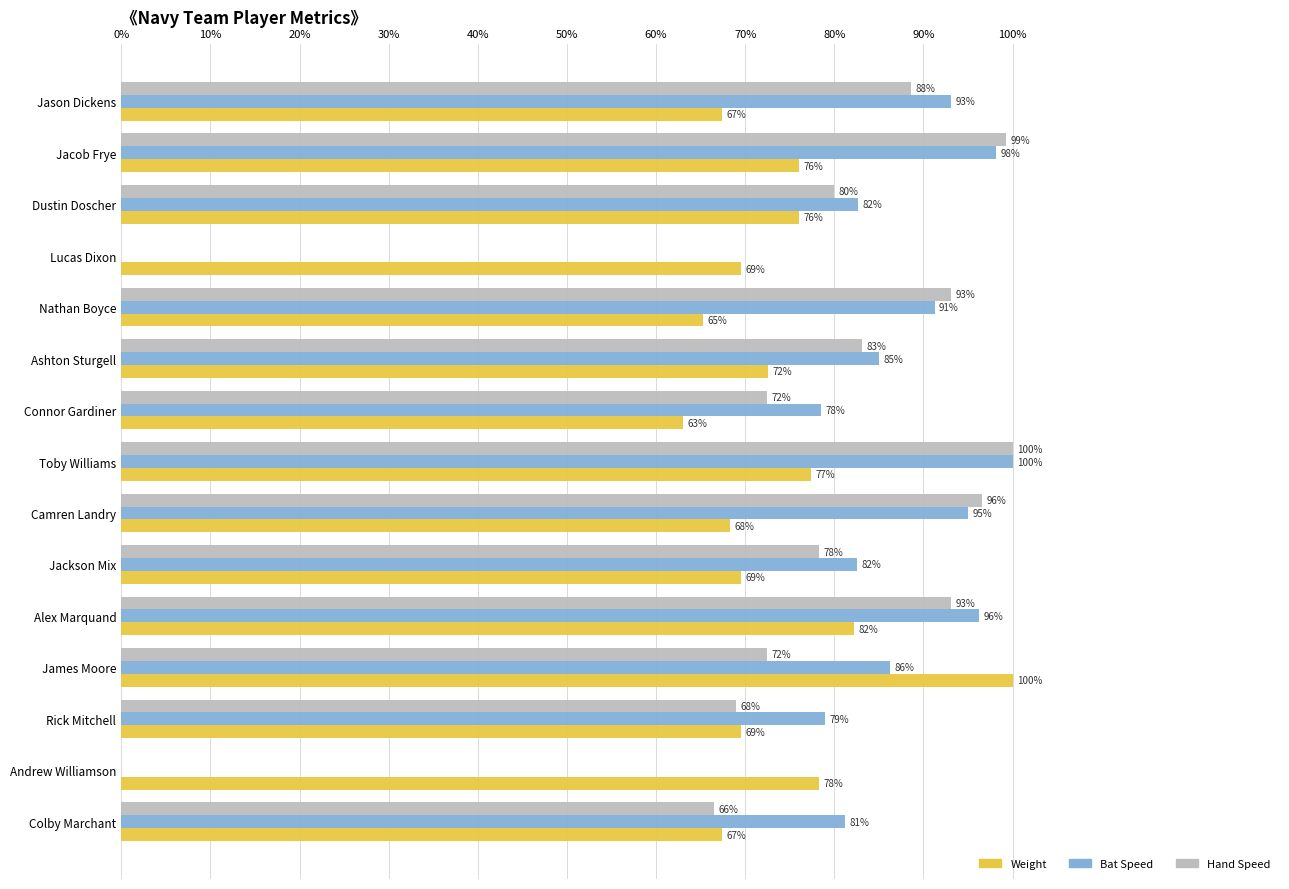

What is the greatest value displayed?

100.0